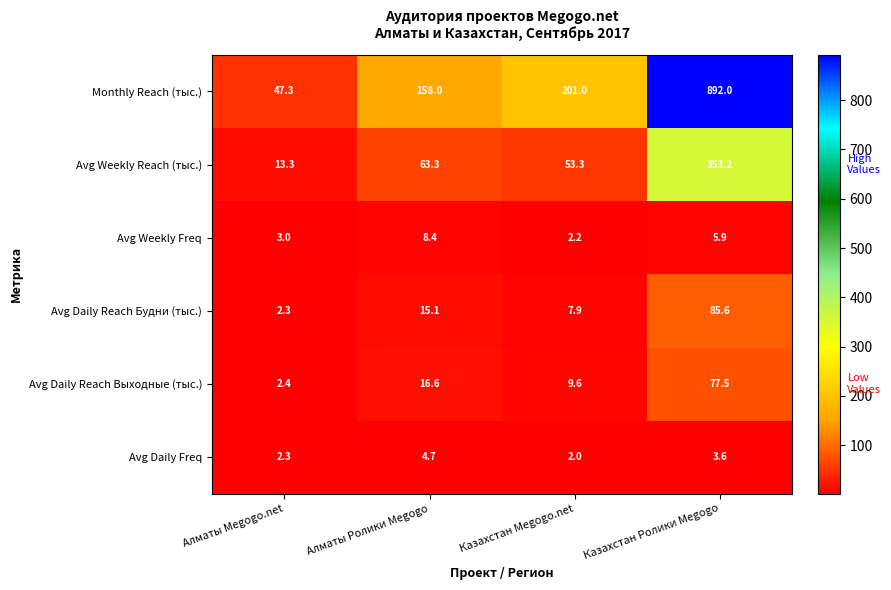

Which series has the largest range (max minus min)?

Monthly Reach (тыс.)